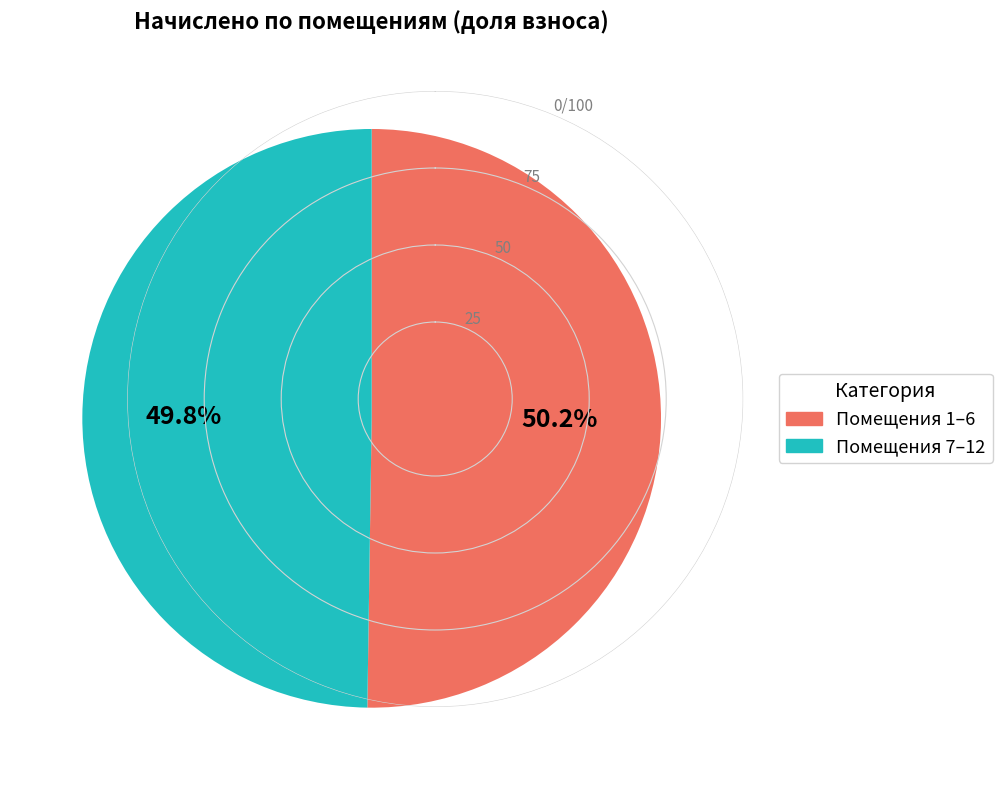

Is there any slice that represents more than half of the pie?

Yes